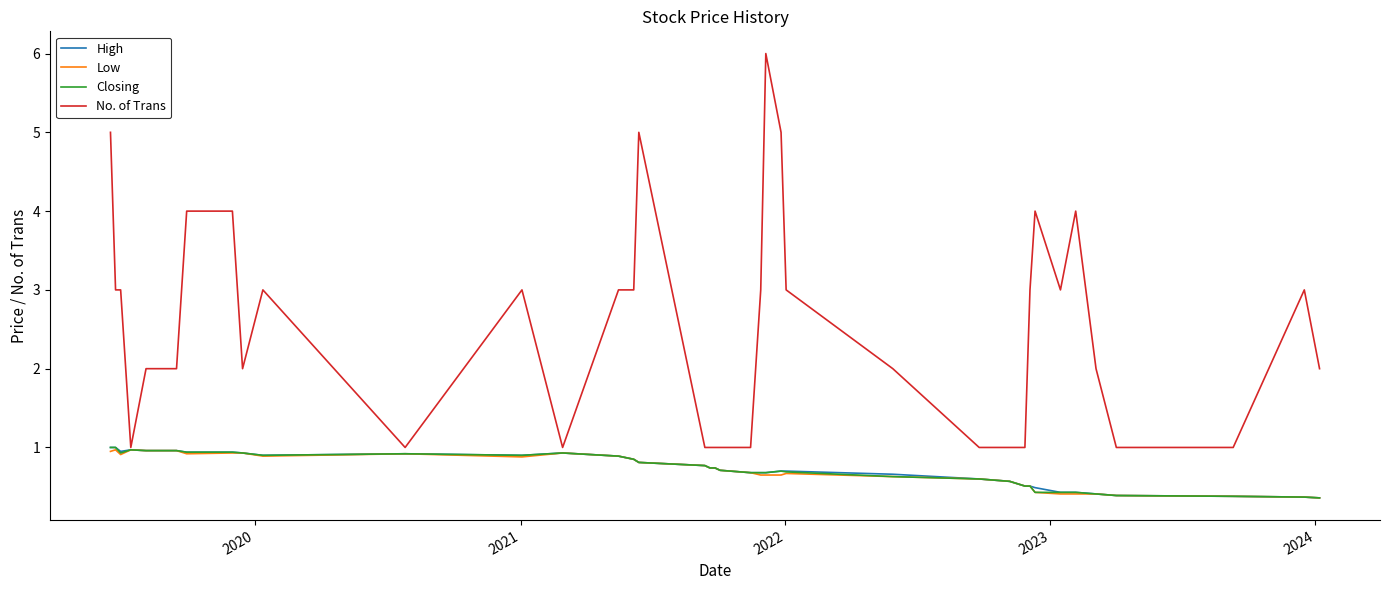

Which series has the largest total across all categories?

No. of Trans